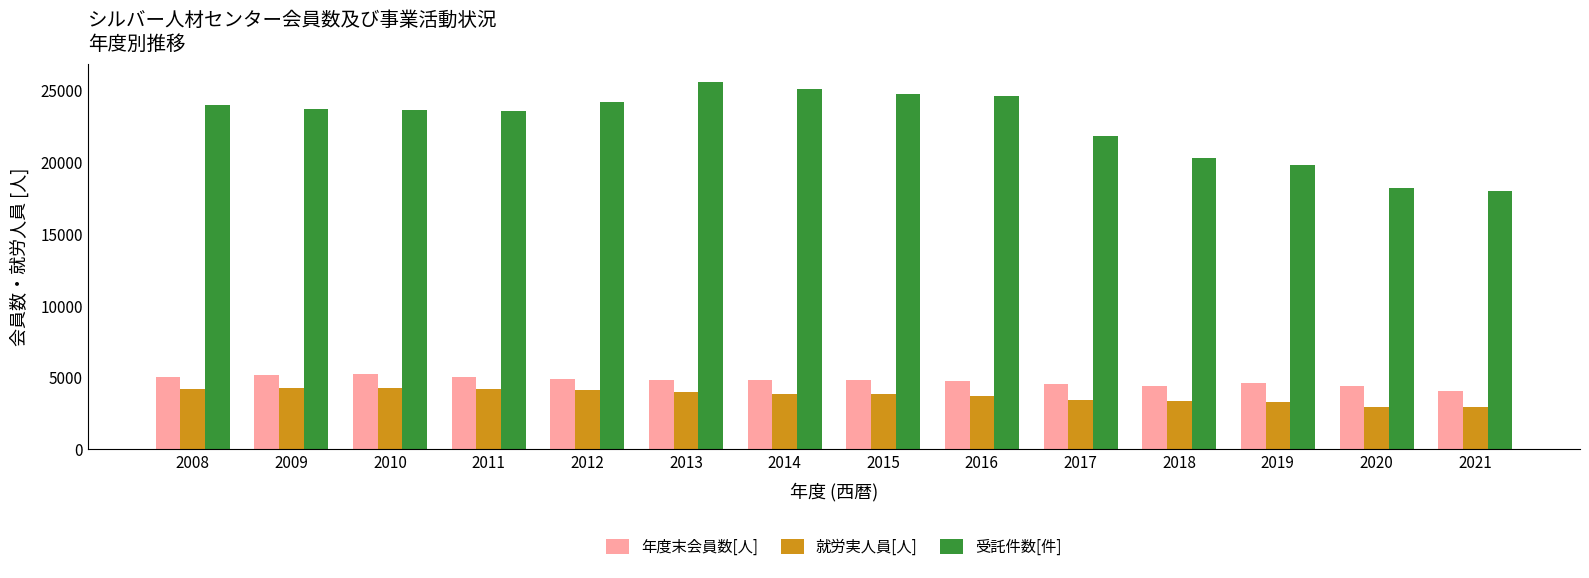

At 2019, list the series in order from smallest to largest.

就労実人員[人], 年度末会員数[人], 受託件数[件]